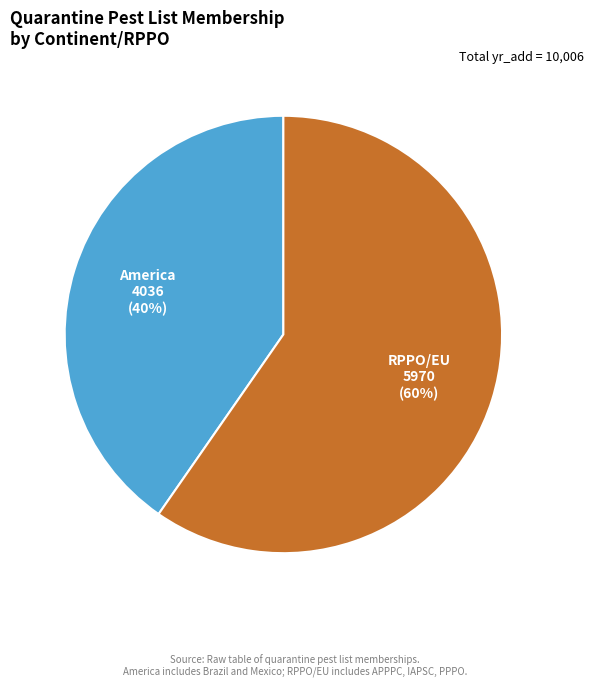

How many segments does this pie chart have?

2